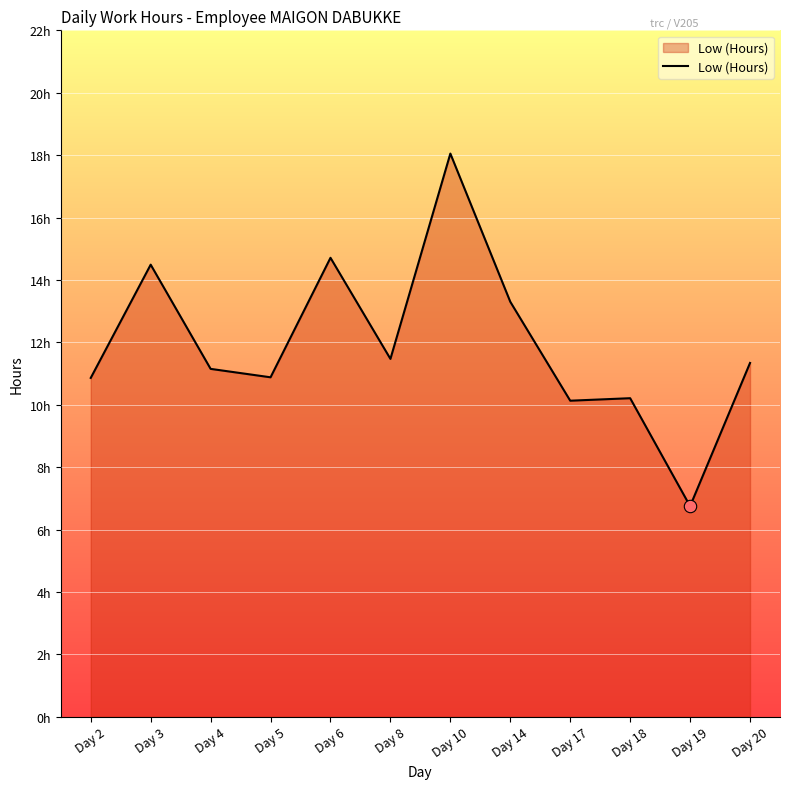

What is the ratio of the value at Day 20 to the value at Day 19?

1.7